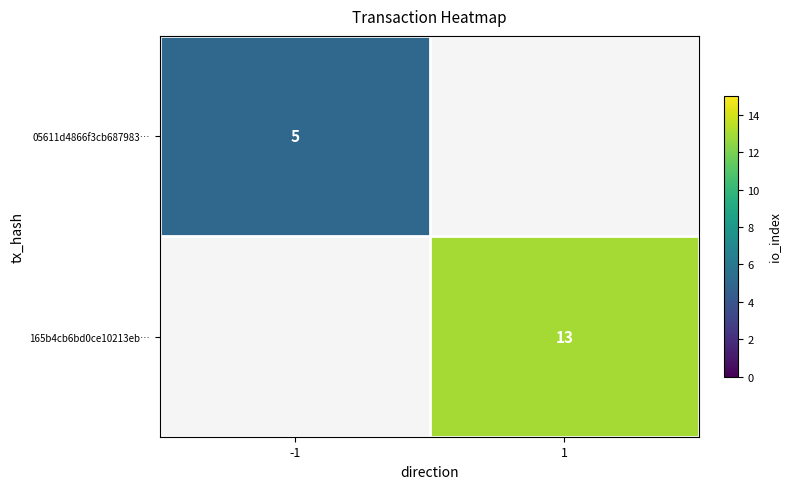

Count the number of data series in this chart.

2